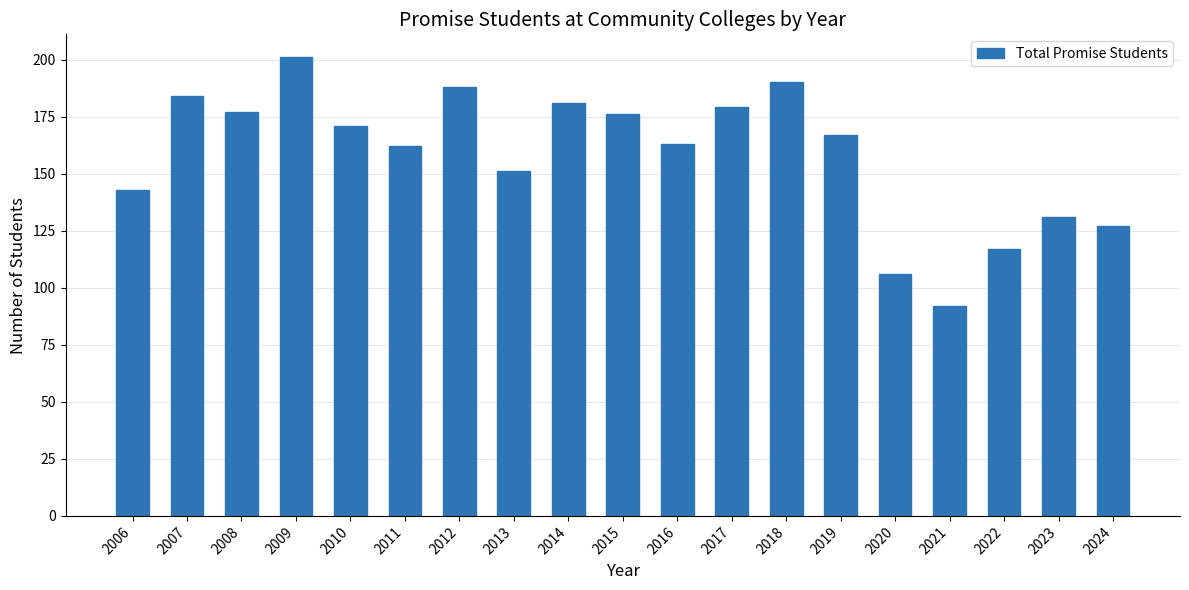

Reading left to right, what are all the values shown in this chart?

2006=143	2007=184	2008=177	2009=201	2010=171	2011=162	2012=188	2013=151	2014=181	2015=176	2016=163	2017=179	2018=190	2019=167	2020=106	2021=92	2022=117	2023=131	2024=127